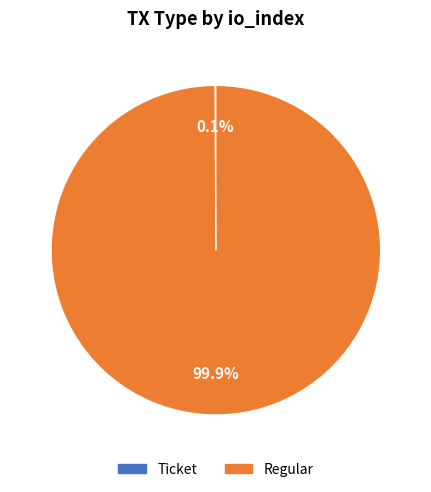

Is there a majority slice in this chart?

Yes